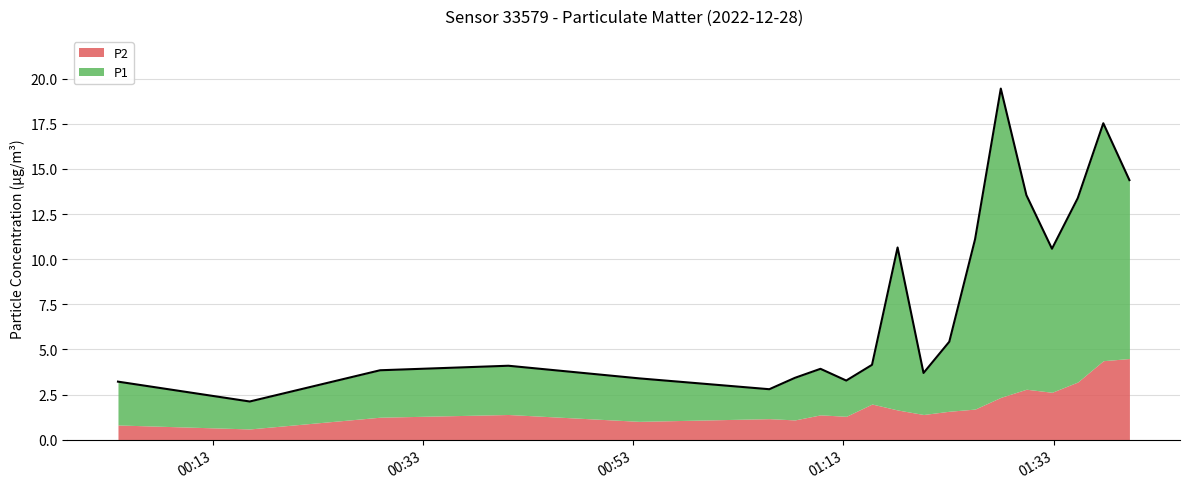

What is the value of the P2 point at the 18th from the left?

2.8